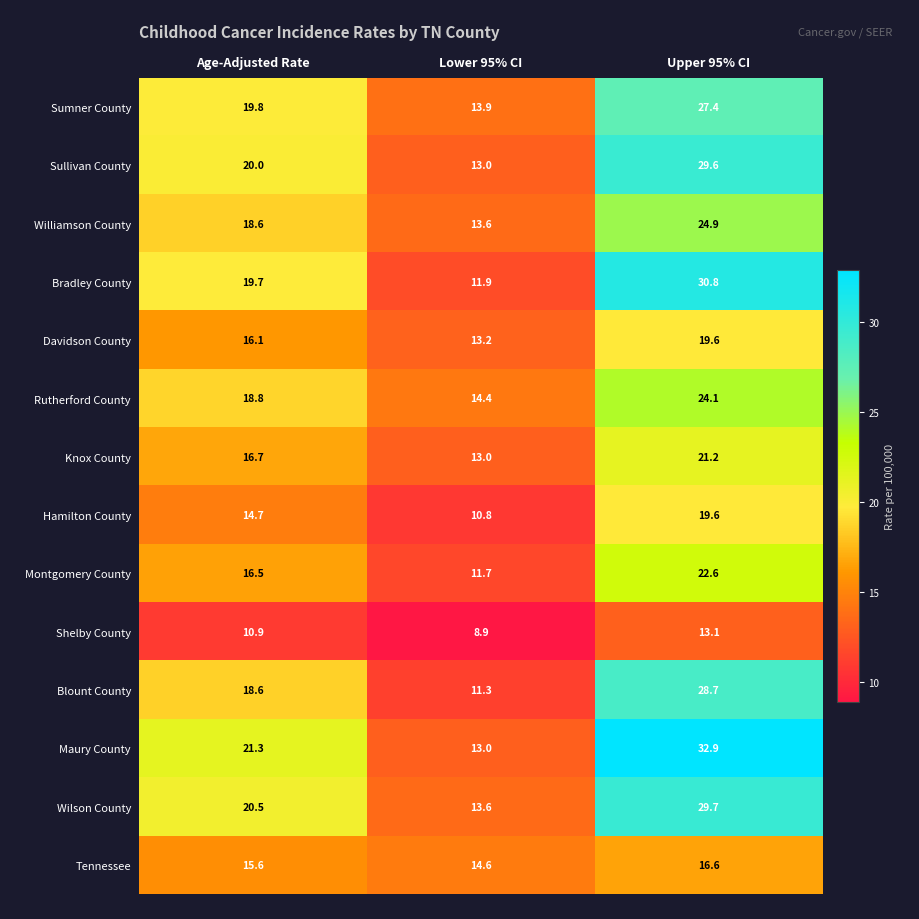

Count the number of data series in this chart.

14